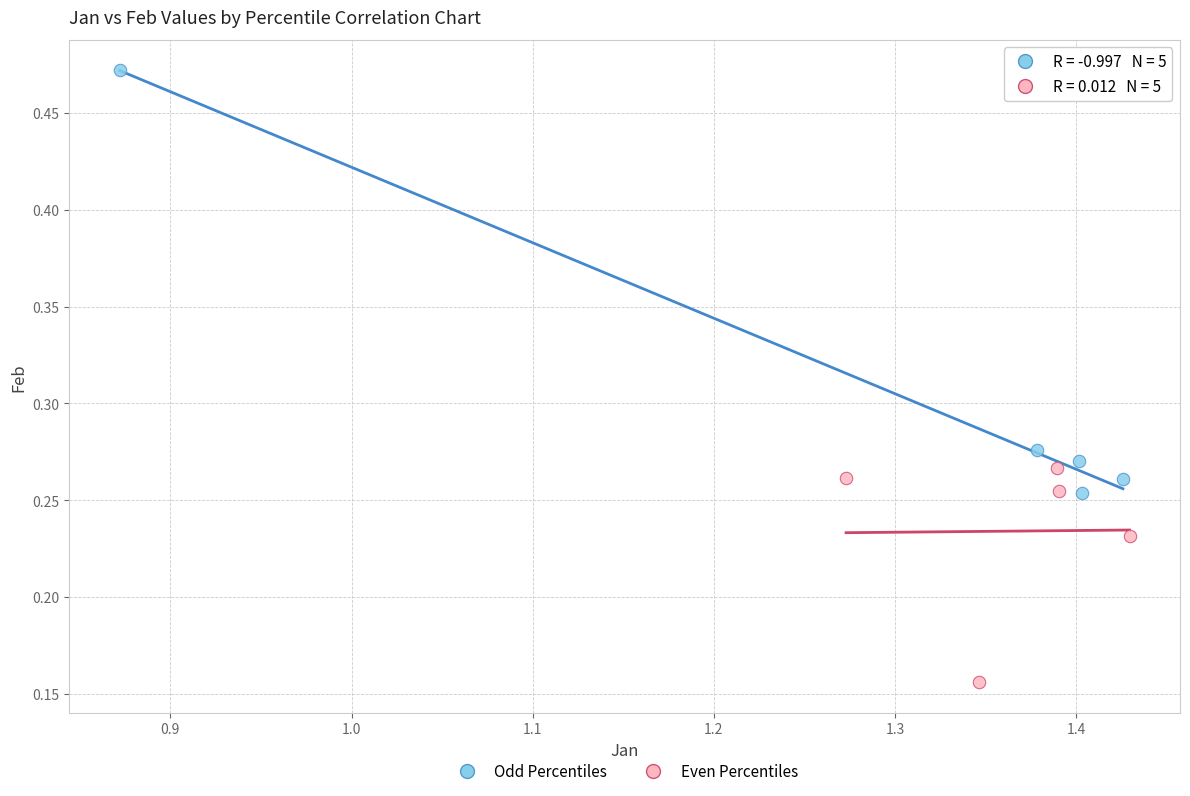

Which series has the largest Y range (max minus min)?

Odd Percentiles